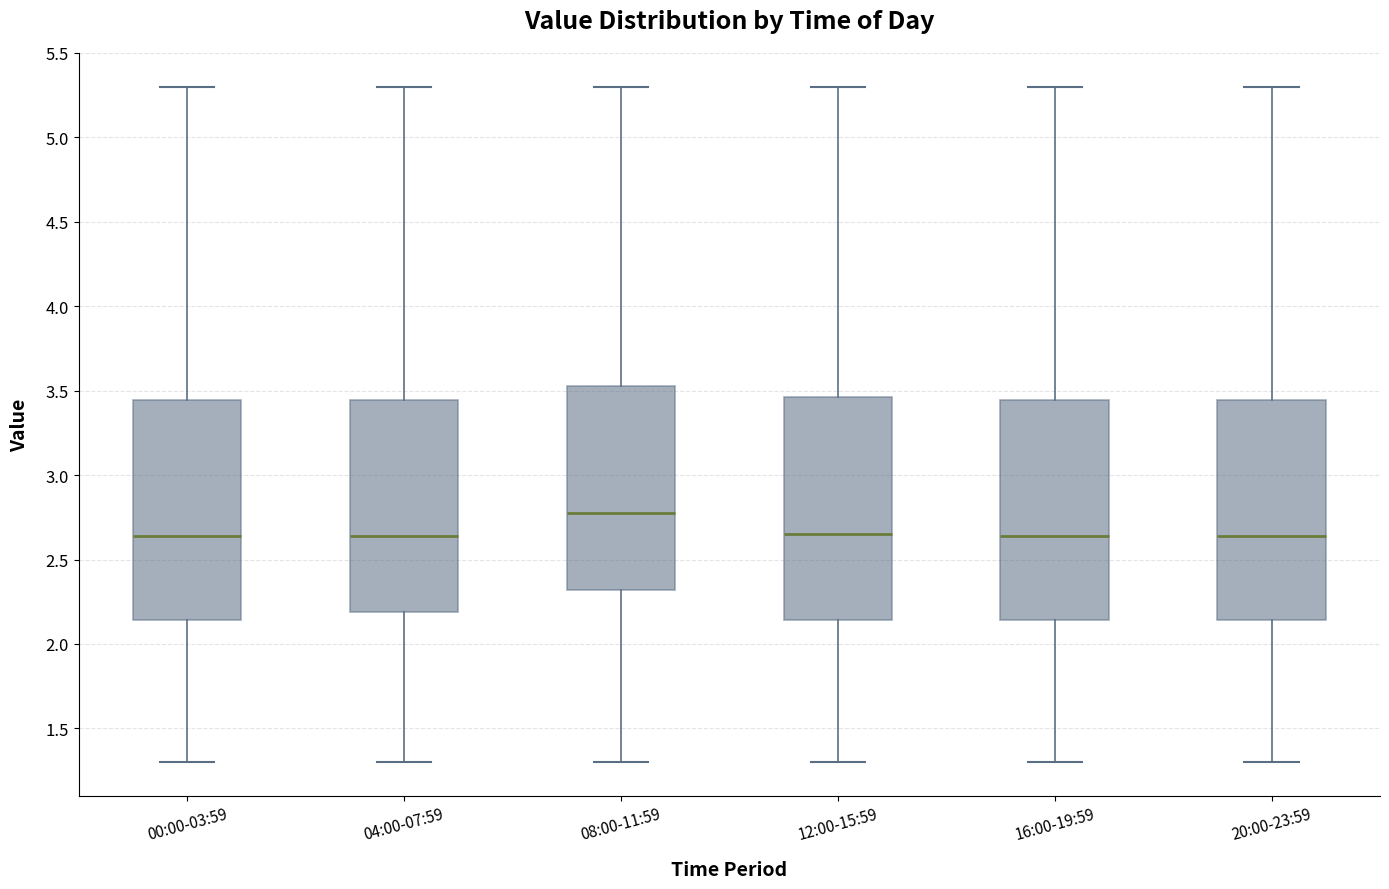

Where does the lower whisker of the box for 12:00-15:59 end on the y-axis? The values are not printed on the chart, so give them approximately, as read against the axis.

1.30